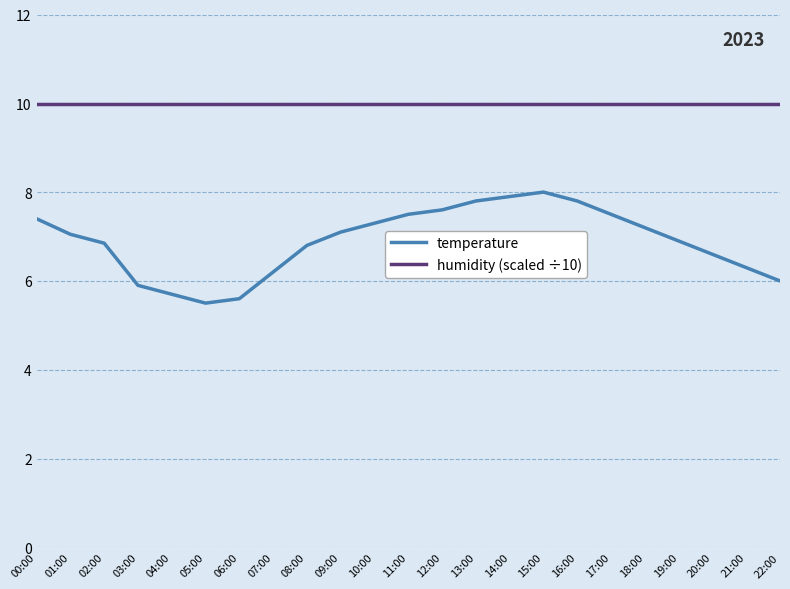

What position from the right is 21:00?

2